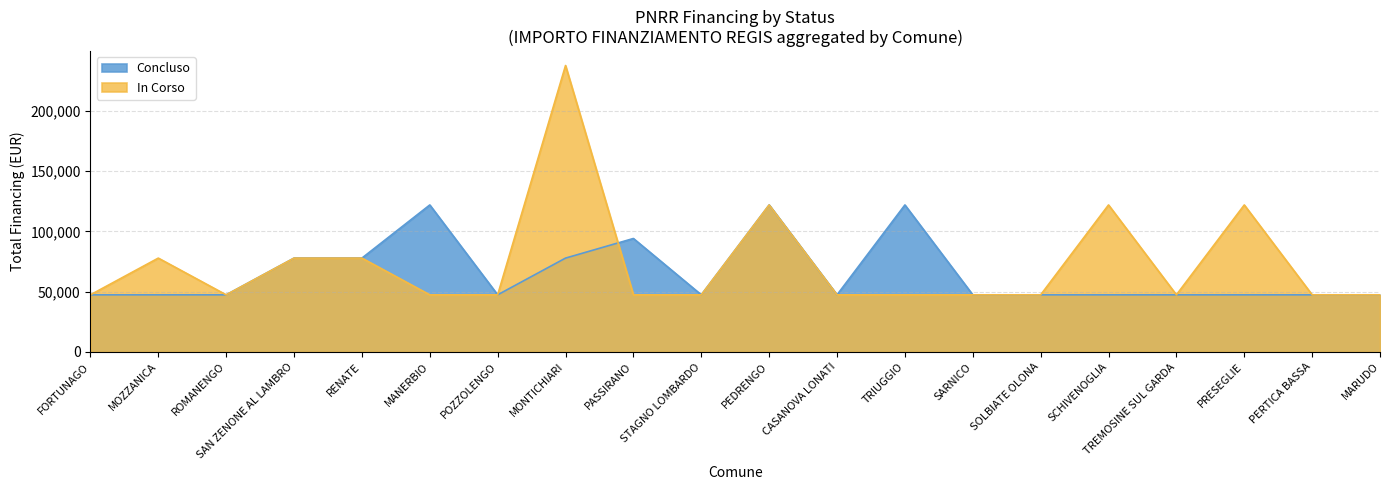

Is it true that Concluso equals 84847 at PEDRENGO?

False